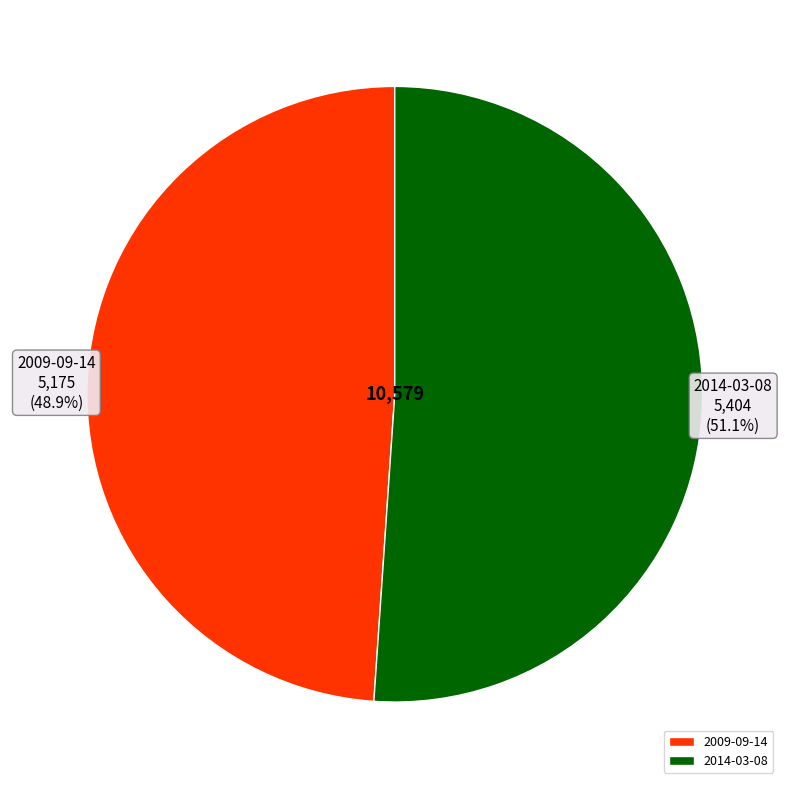

Which has a higher value, 2014-03-08 or 2009-09-14?

2014-03-08